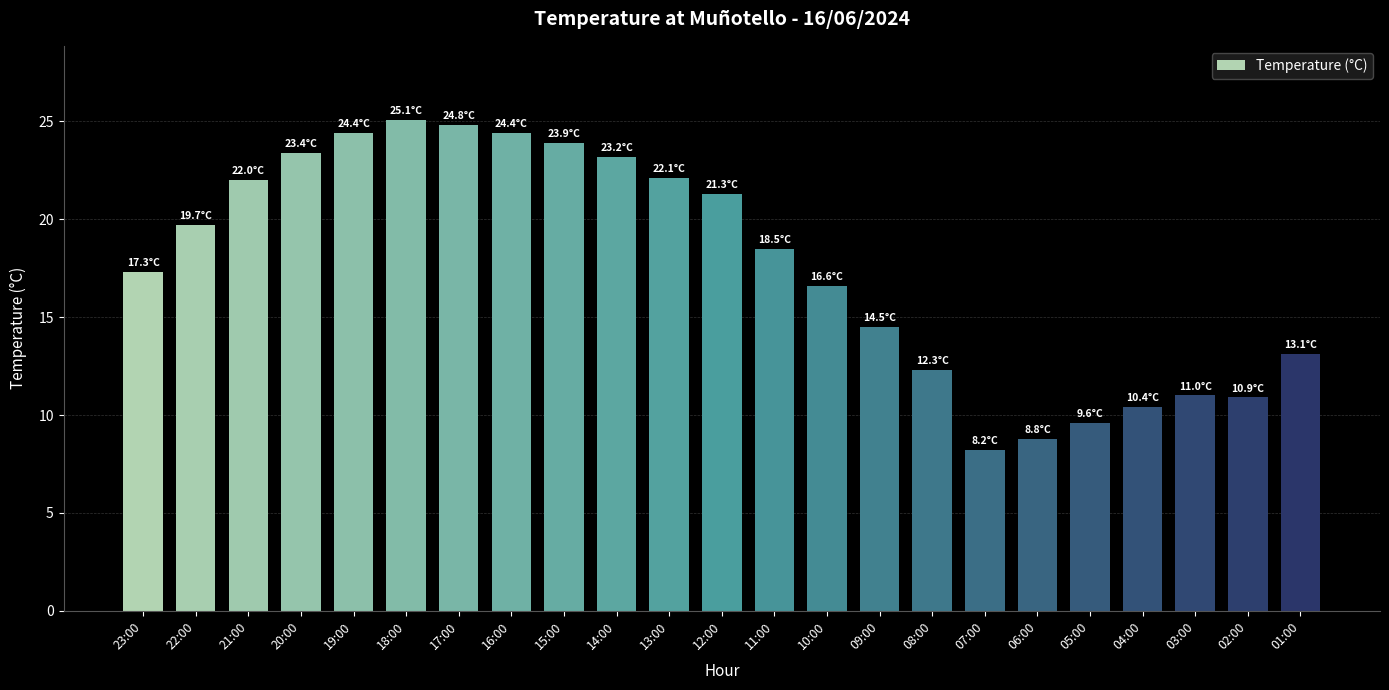

Which category has the lowest value across all series?

07:00